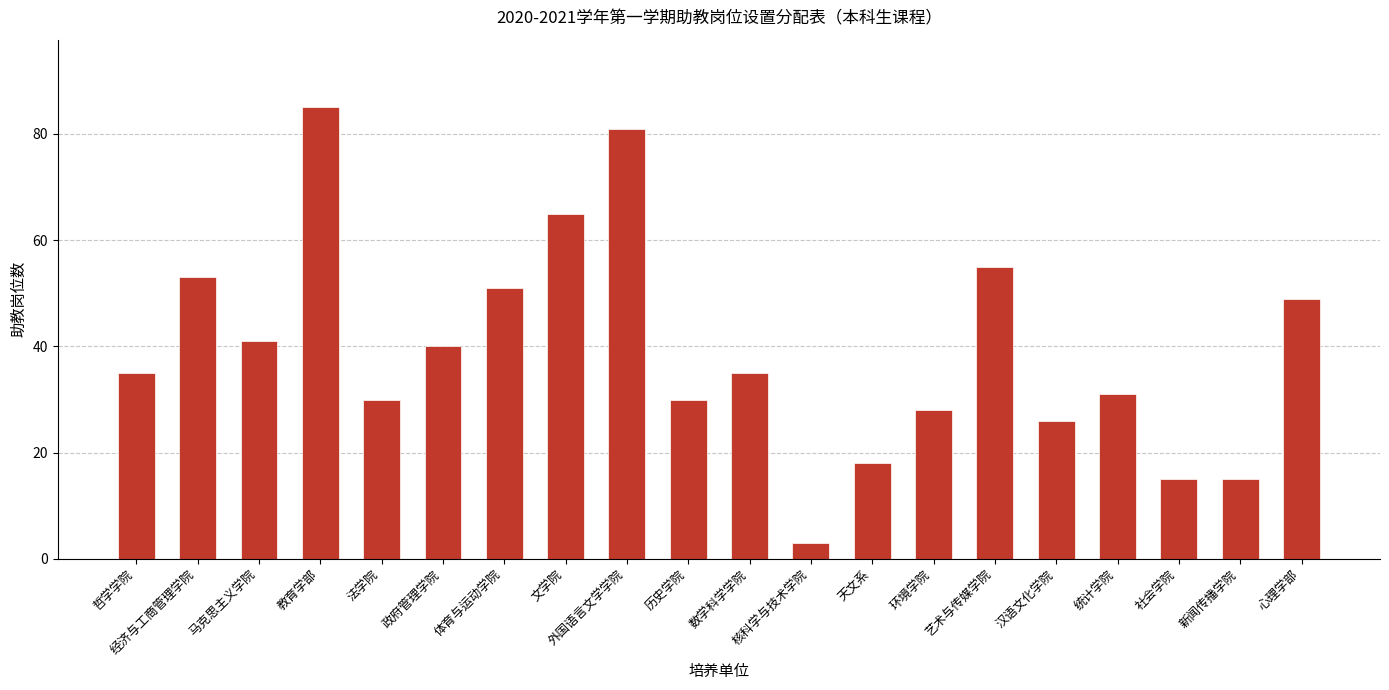

What is the value of the 2nd bar from the left?

53